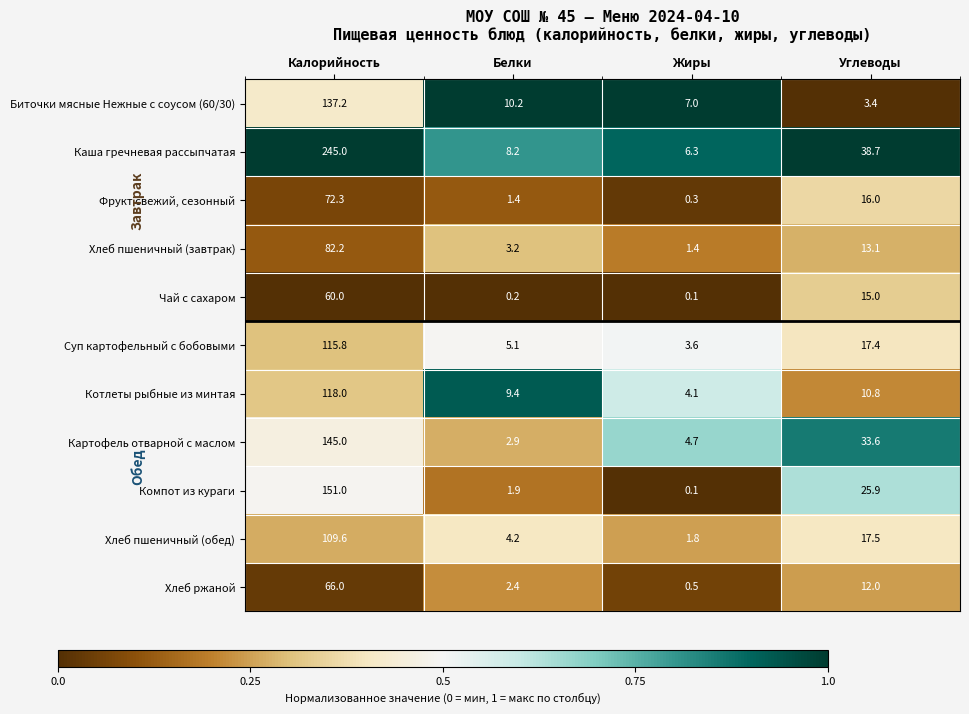

What is the difference between the maximum and minimum values in the Хлеб пшеничный (обед) series?

107.8